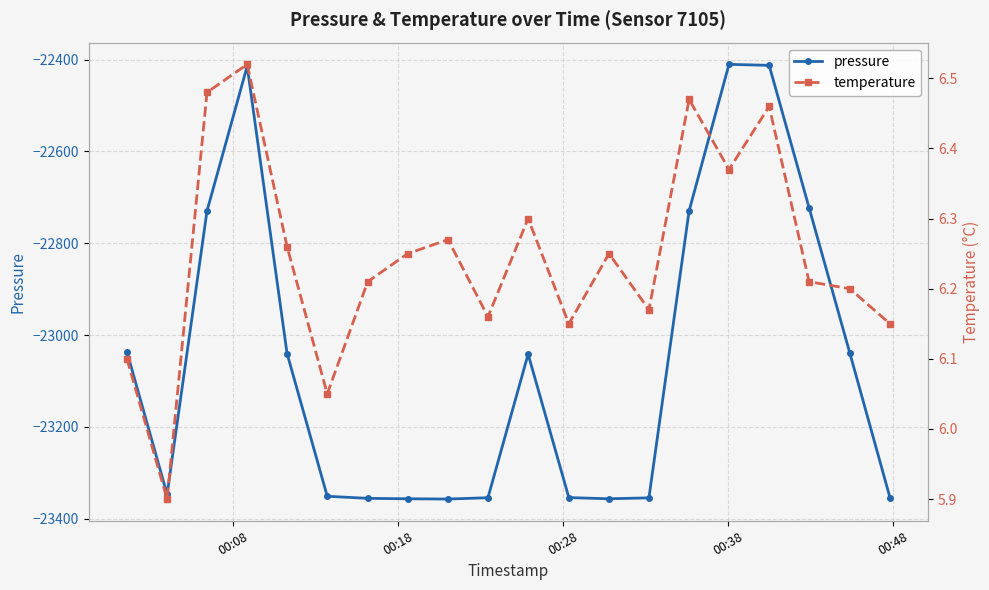

What is the value of the pressure point at the 2nd from the left?

-23347.1